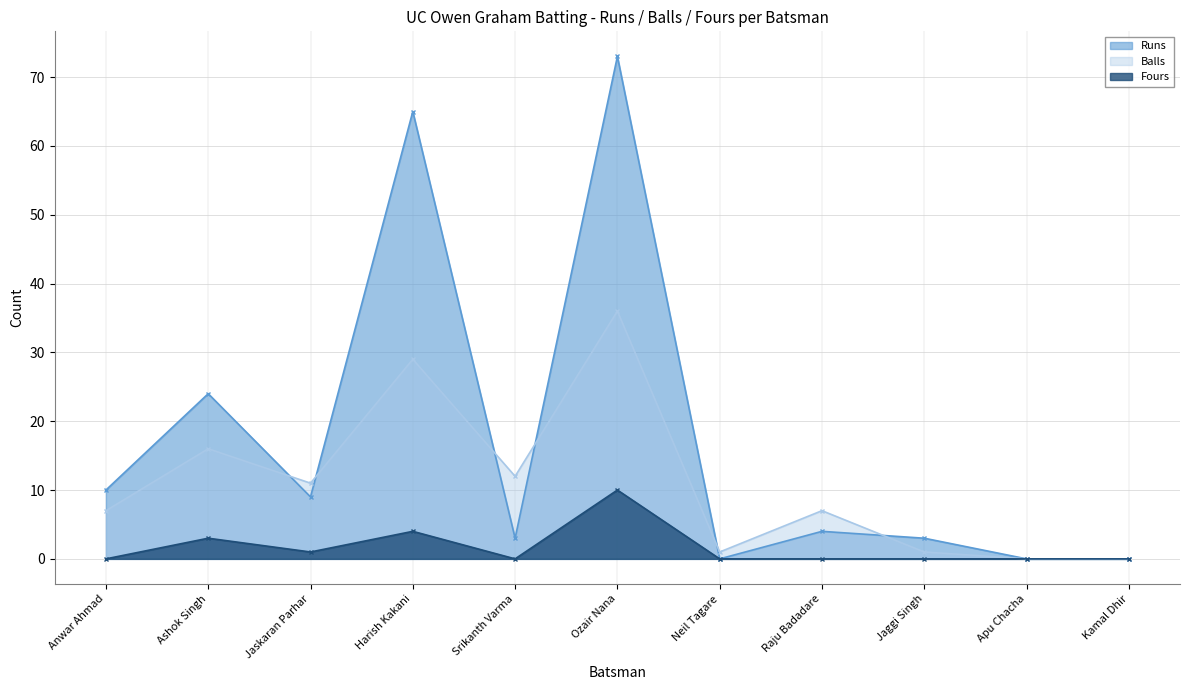

What value does the Runs series have at Jaskaran Parhar, to the nearest 5?

10